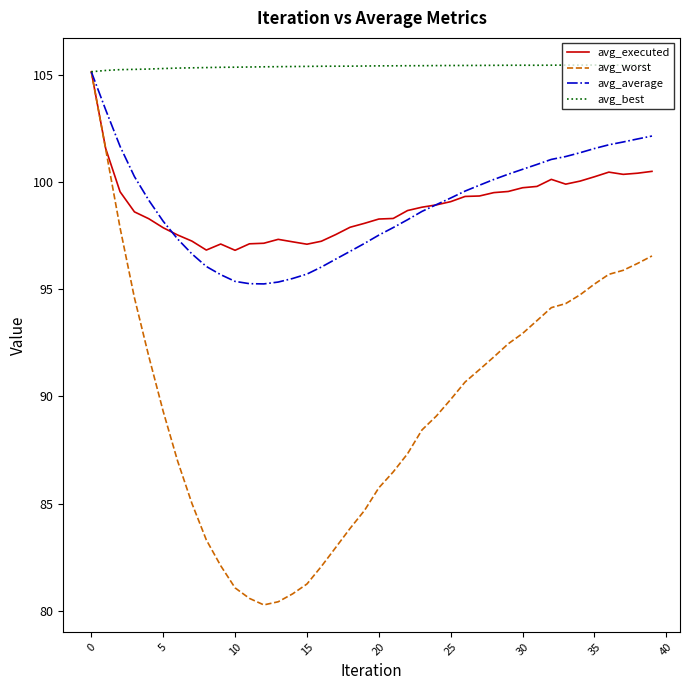

Which series has the largest total across all categories?

avg_best